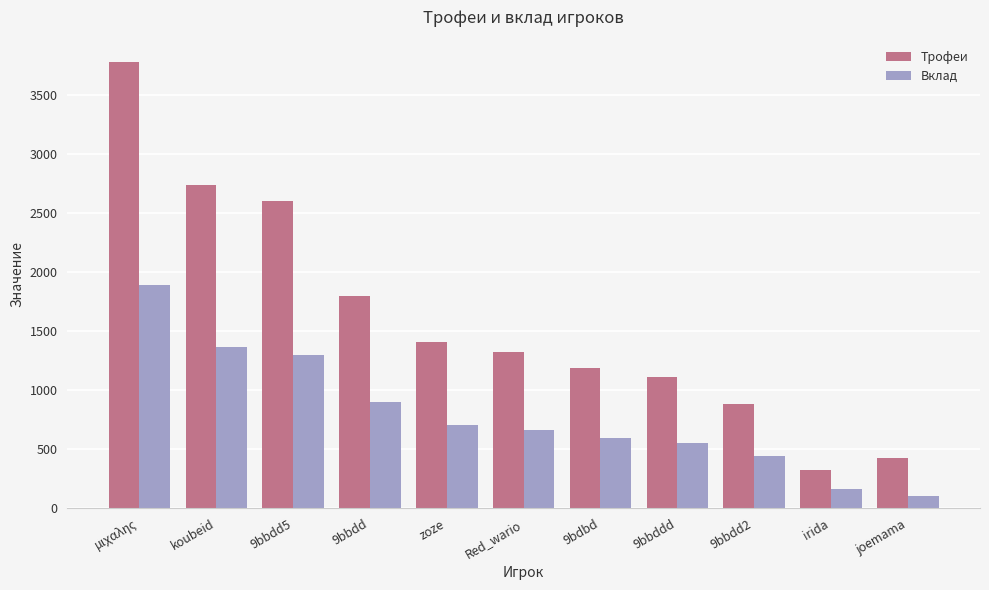

What is the total value across all series at 9bdbd?

1782